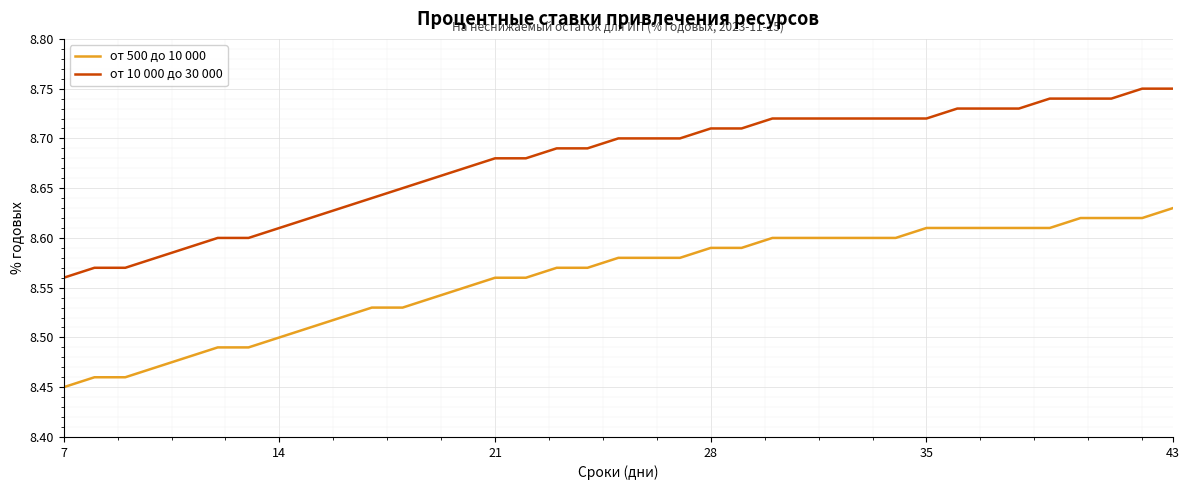

List the series in order of their peak value, lowest first.

от 500 до 10 000, от 10 000 до 30 000